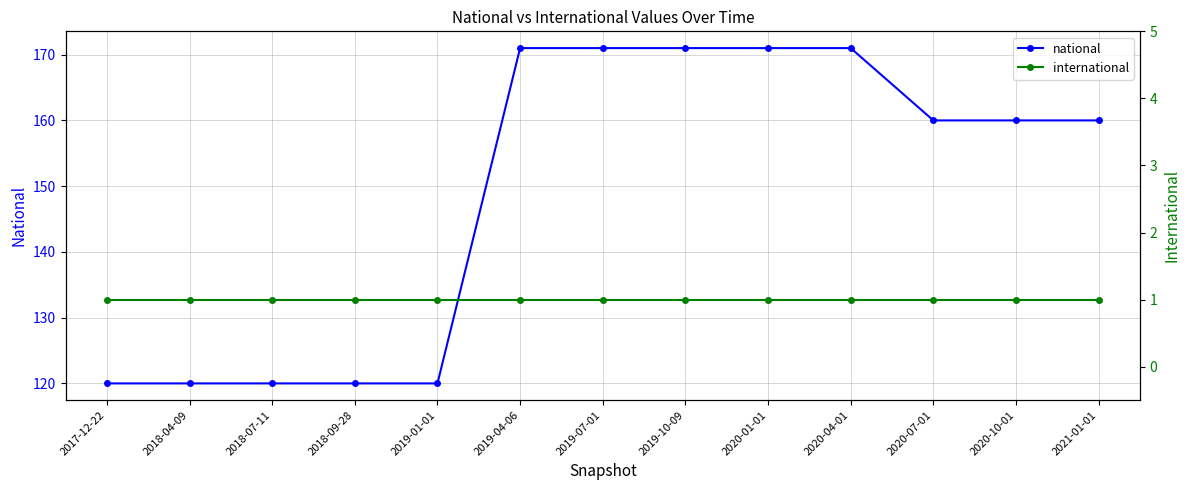

Between 2019-04-06 and 2020-04-01, which is larger?

2019-04-06